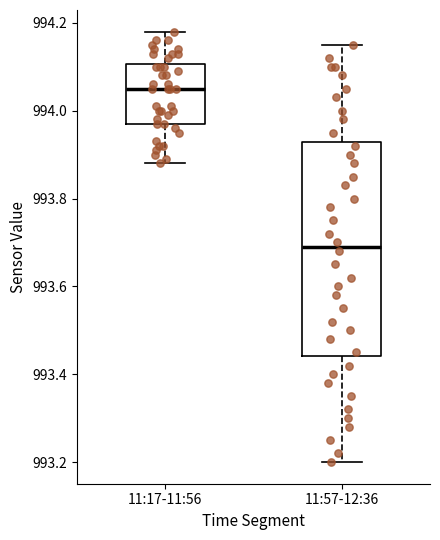

Where does the upper whisker of the box for 11:57-12:36 end on the y-axis? The values are not printed on the chart, so give them approximately, as read against the axis.

994.16